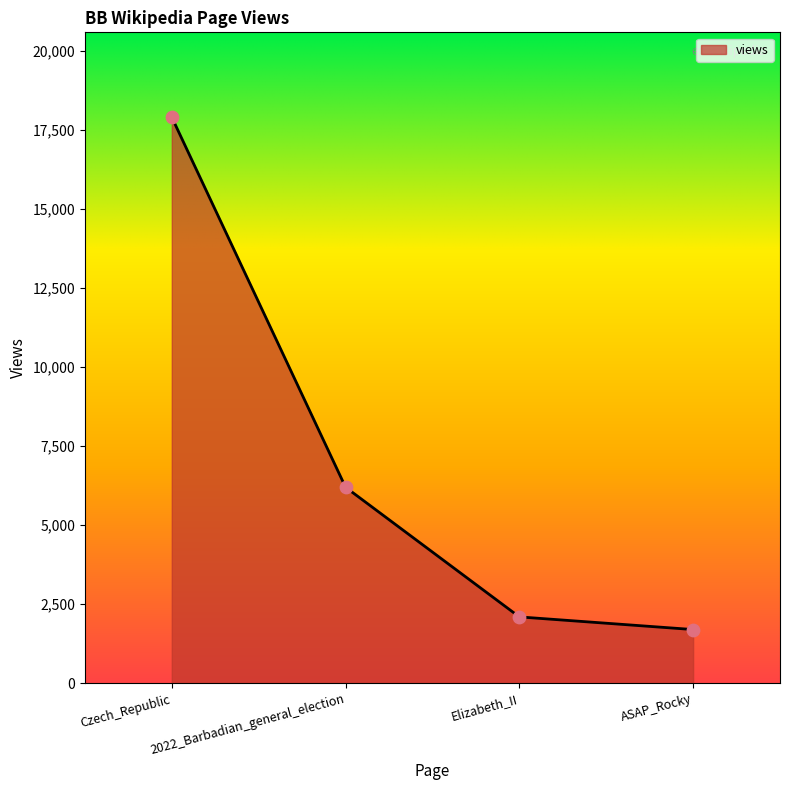

Which has a higher value, Czech_Republic or Elizabeth_II?

Czech_Republic